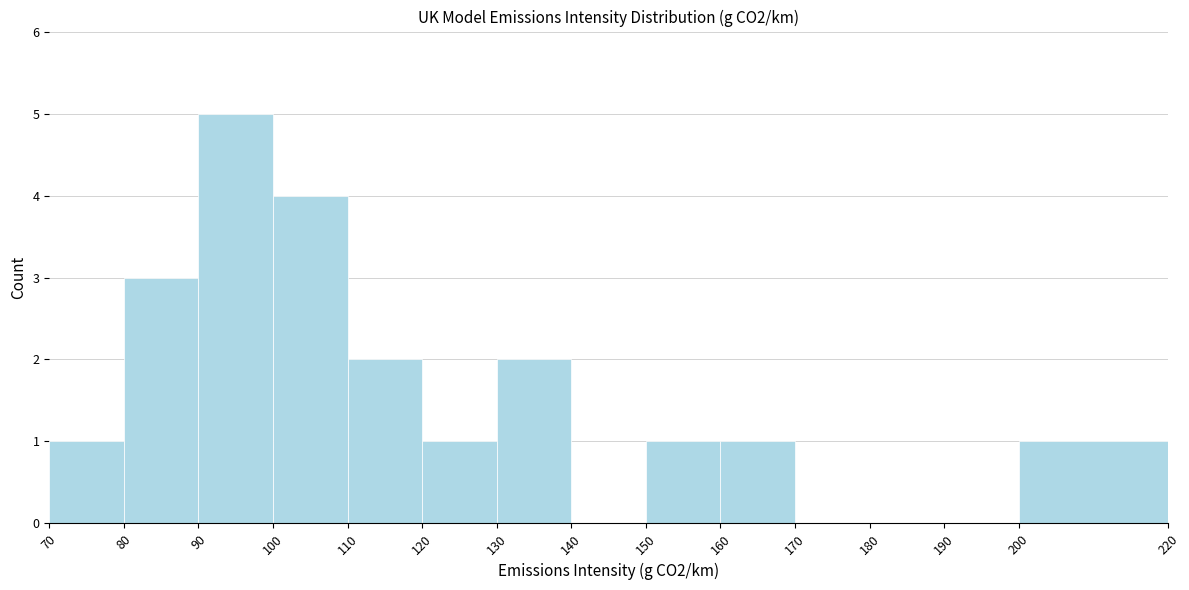

Reading left to right, transcribe this chart: for each bar, give the range it covers on the x-axis and its height. The values are not printed on the chart, so give them approximately, as read against the axis.

70 to 80: 1
80 to 90: 3
90 to 100: 5
100 to 110: 4
110 to 120: 2
120 to 130: 1
130 to 140: 2
140 to 150: 0
150 to 160: 1
160 to 170: 1
170 to 180: 0
180 to 190: 0
190 to 200: 0
200 to 220: 1